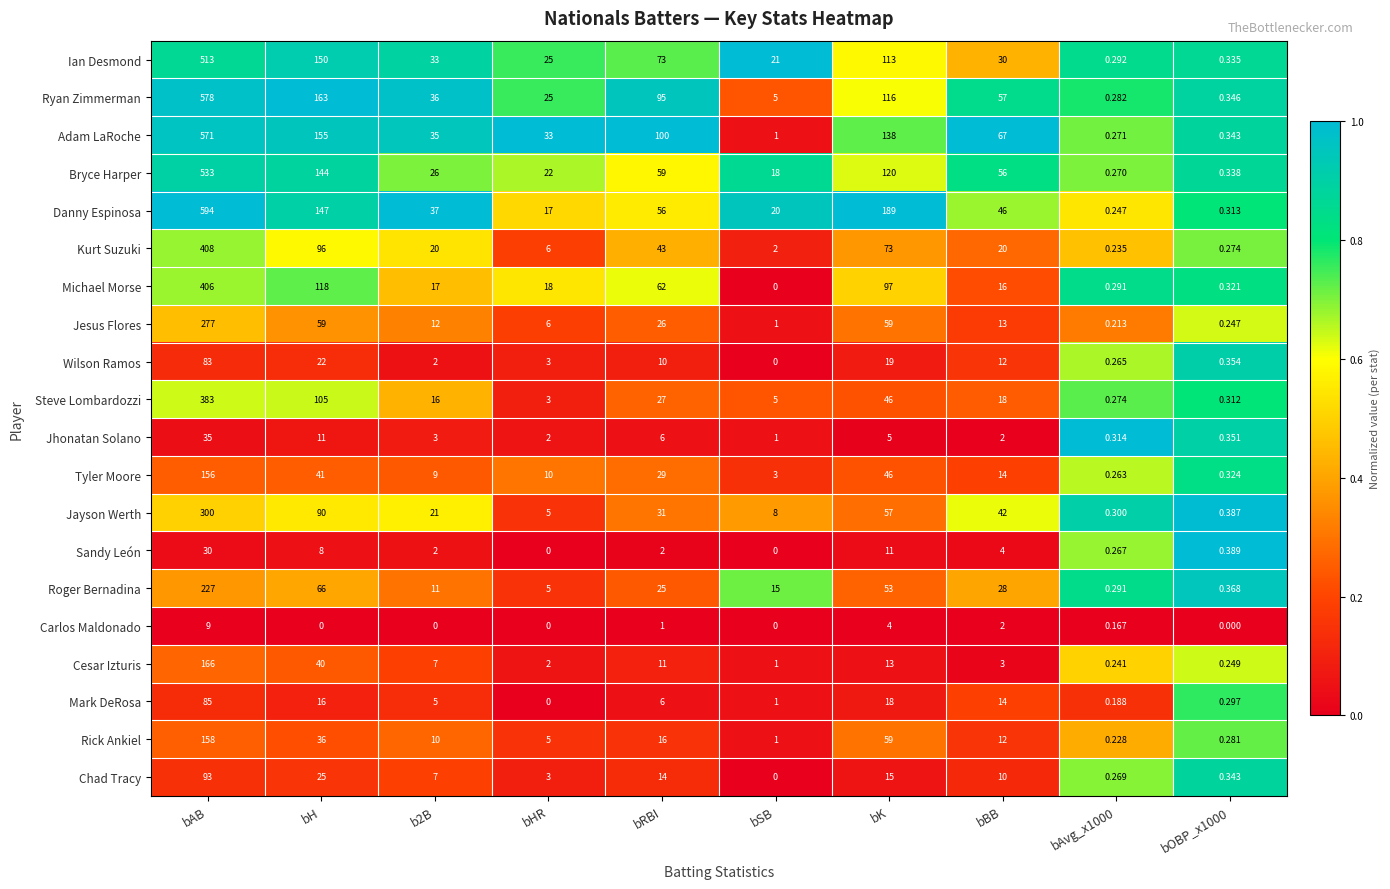

Rank the series by their maximum value, from lowest to highest.

Carlos Maldonado, Sandy León, Jhonatan Solano, Wilson Ramos, Mark DeRosa, Chad Tracy, Tyler Moore, Rick Ankiel, Cesar Izturis, Roger Bernadina, Jesus Flores, Jayson Werth, Steve Lombardozzi, Michael Morse, Kurt Suzuki, Ian Desmond, Bryce Harper, Adam LaRoche, Ryan Zimmerman, Danny Espinosa